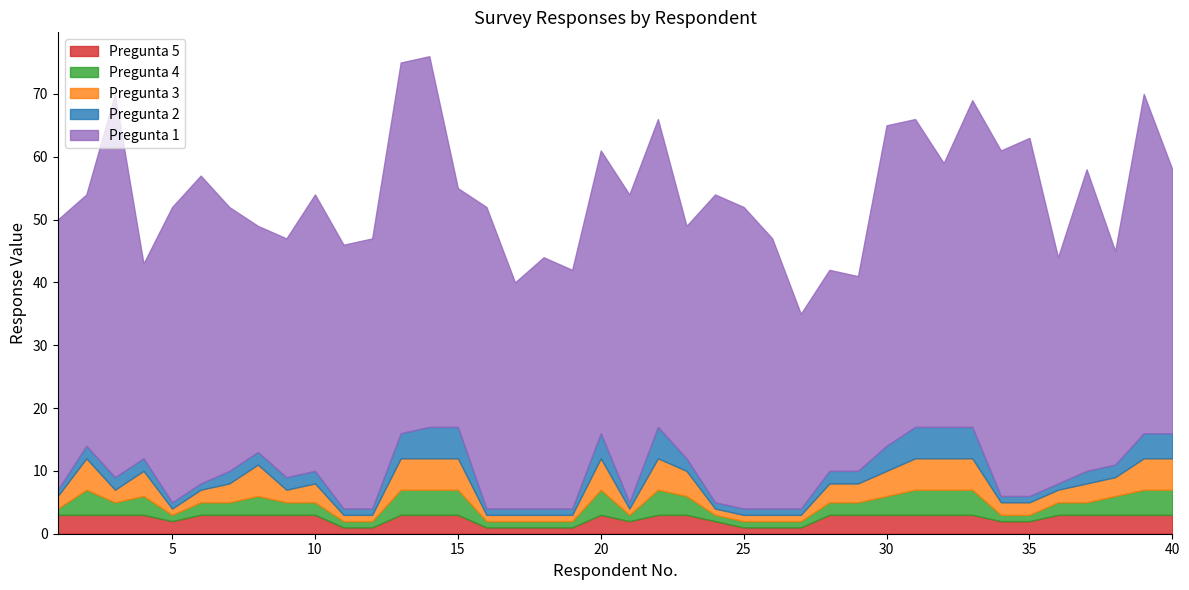

List the series in order of their peak value, lowest first.

Pregunta 5, Pregunta 4, Pregunta 2, Pregunta 3, Pregunta 1